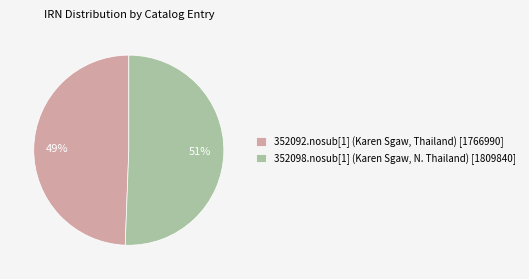

What is the ratio of the value at 352098.nosub[1] (Karen Sgaw, N. Thailand) [1809840] to the value at 352092.nosub[1] (Karen Sgaw, Thailand) [1766990]?

1.0